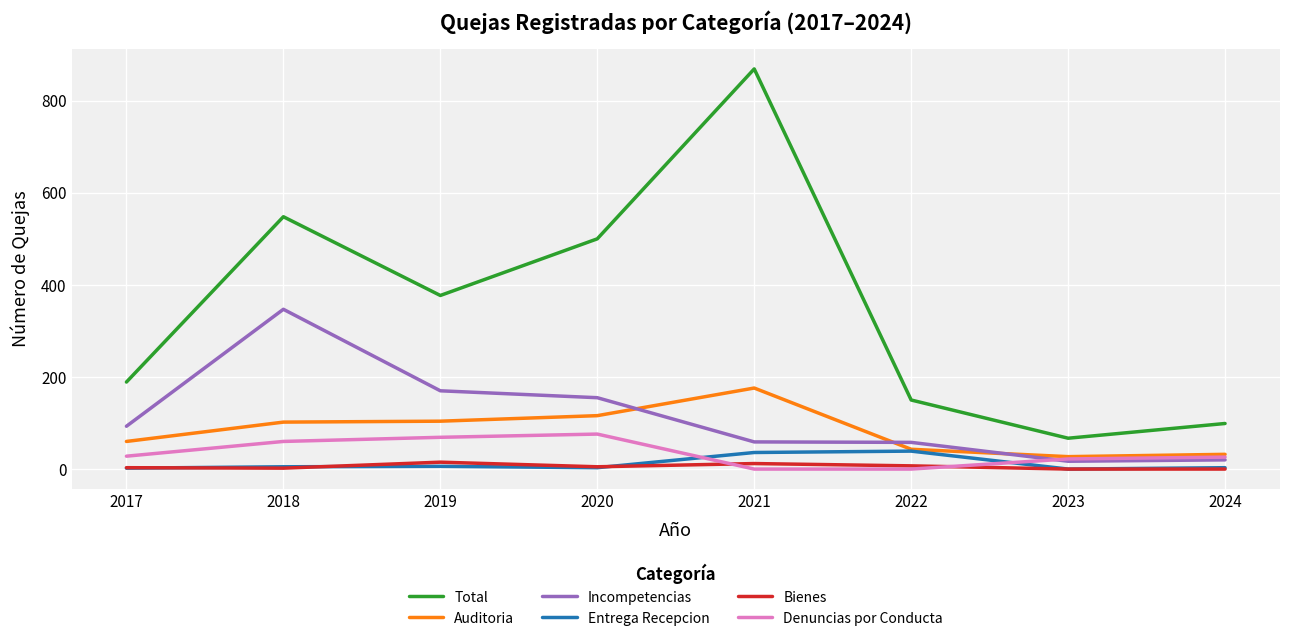

True or false: Total has more than 1 points higher than both neighbors.

True